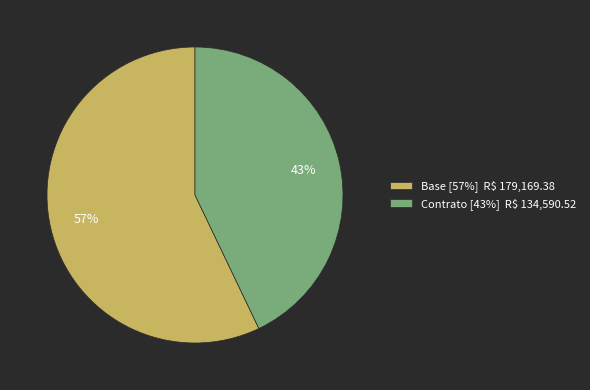

Is it true that Contrato is 43% of the pie?

True